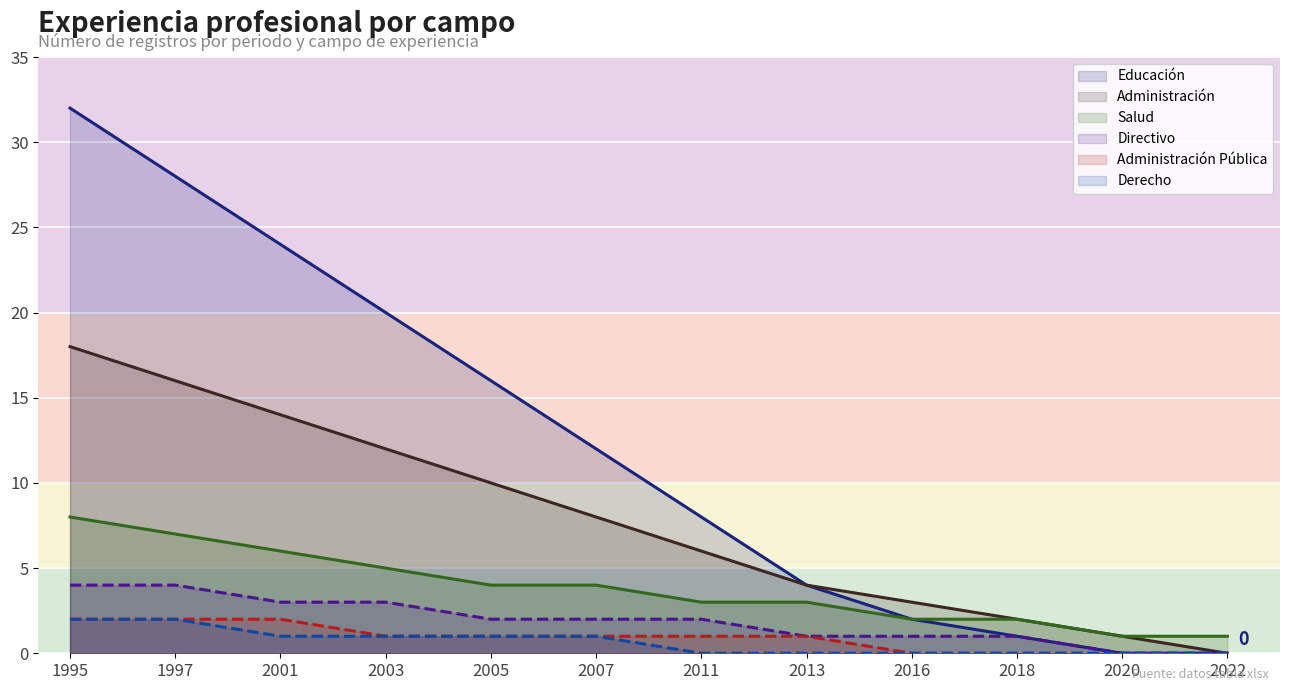

True or false: Directivo and Educación intersect in this chart.

False